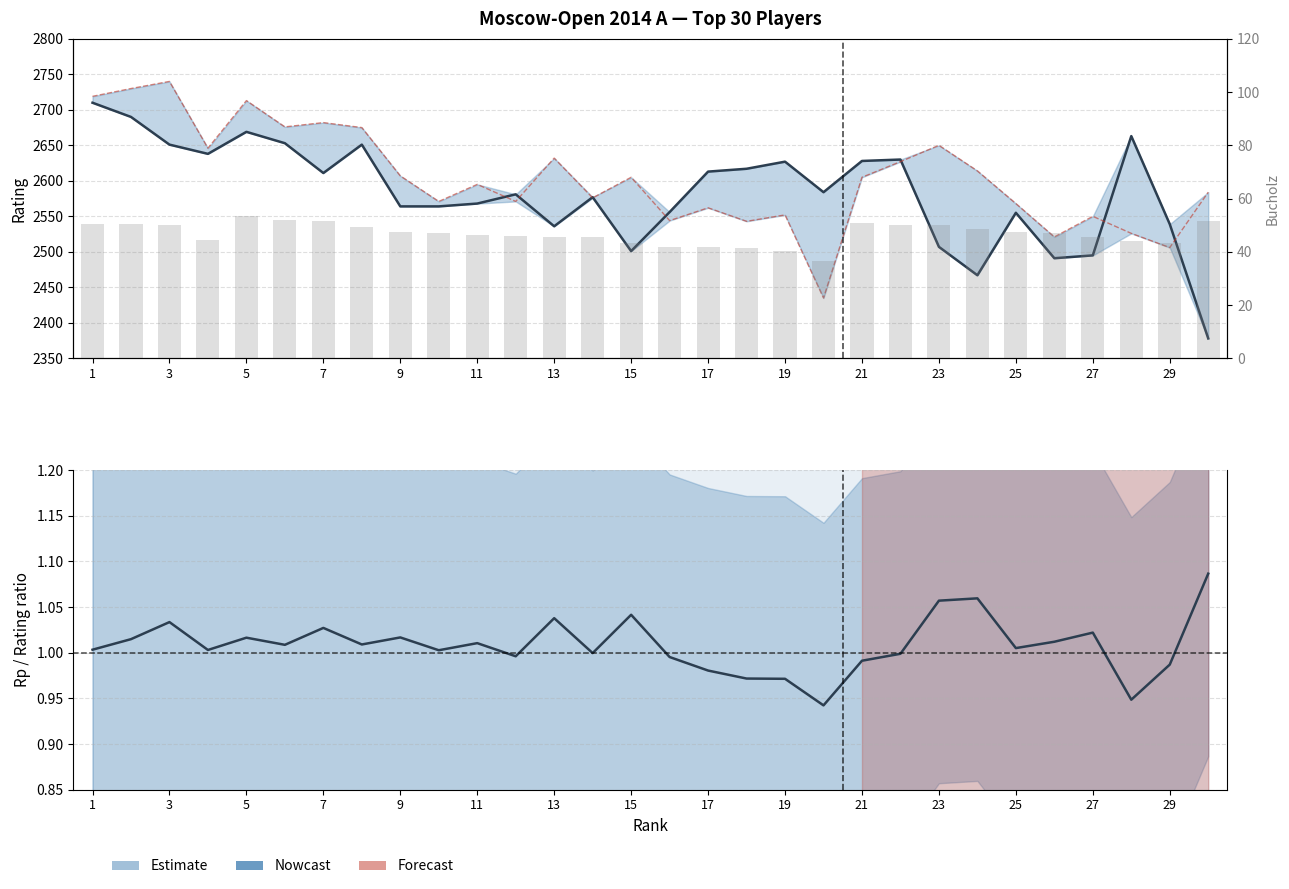

What is the highest value of the Rp/Rating (nowcast) series?

1.1